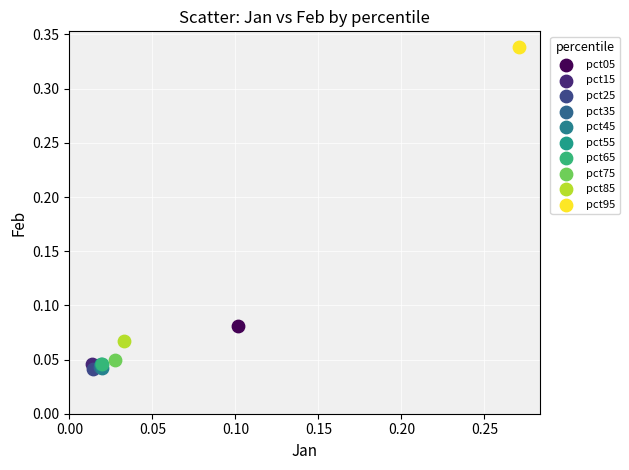

Which series reaches the maximum Y coordinate?

pct95